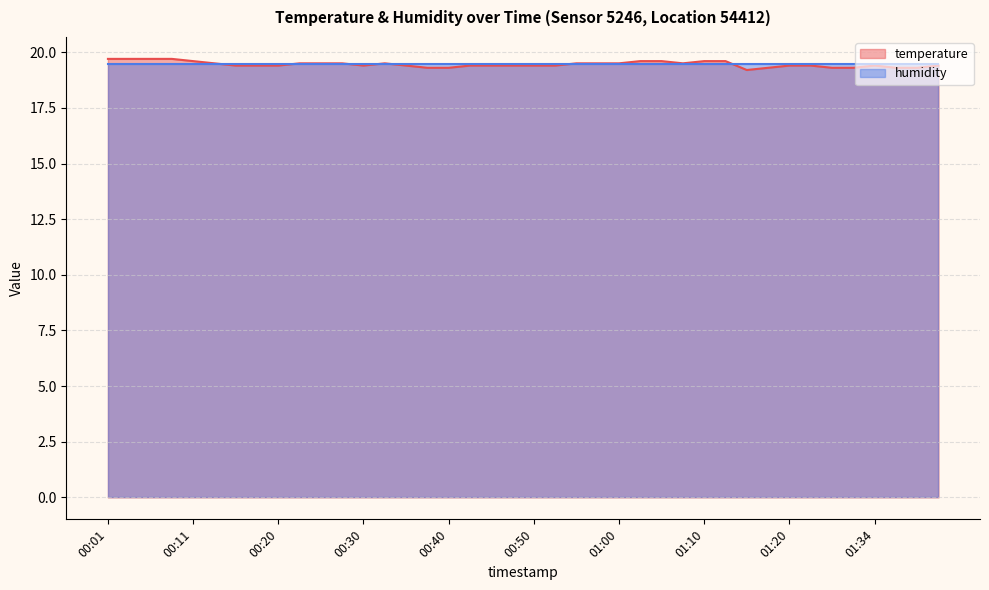

Is it true that the value at 00:01 is 34.3?

False